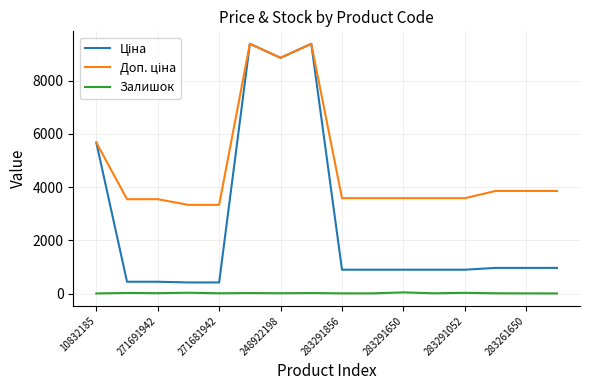

True or false: Залишок and Доп. ціна intersect in this chart.

False